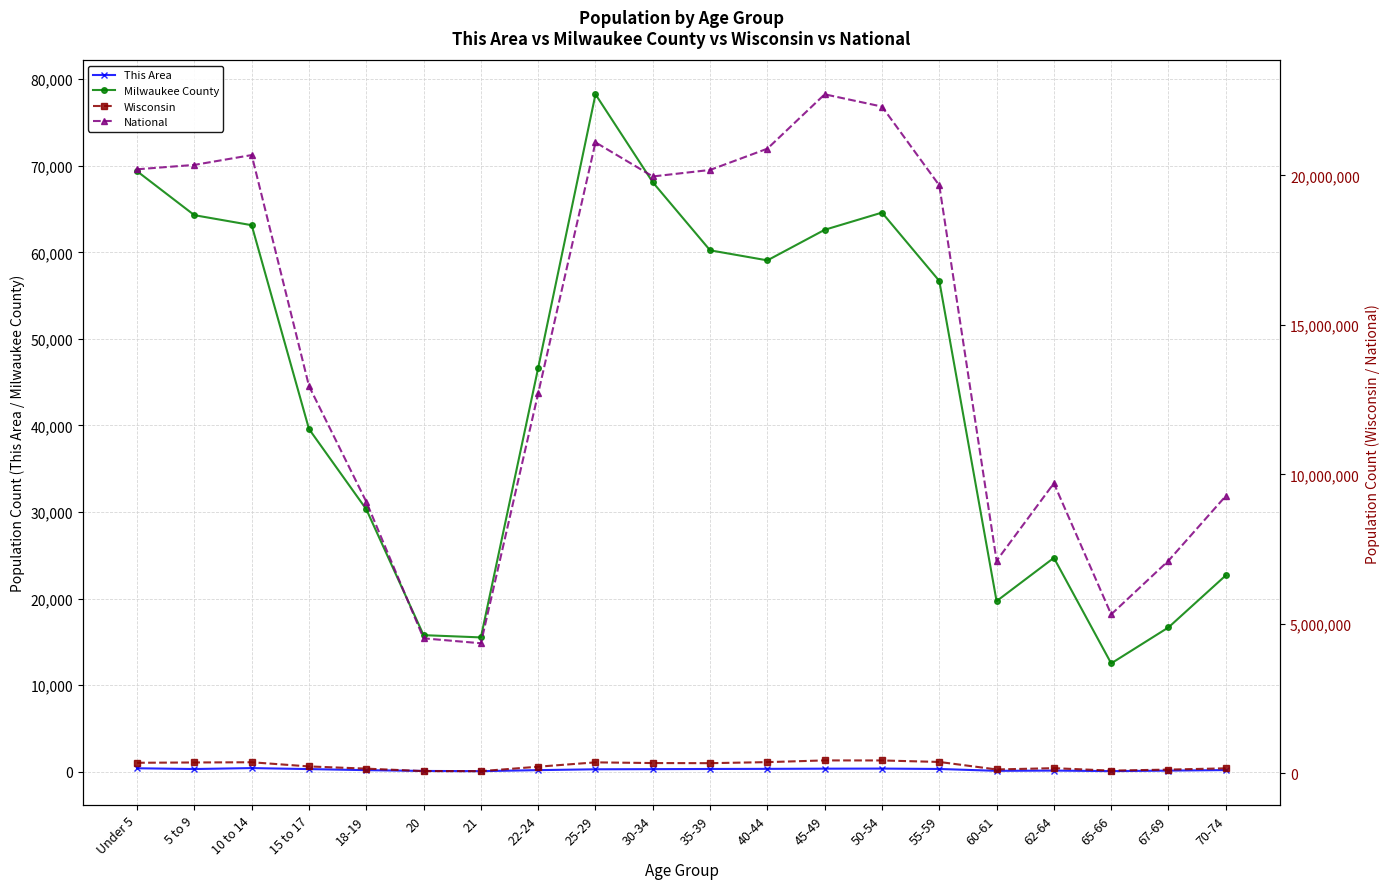

How many data points in Wisconsin are less than 345328?

10